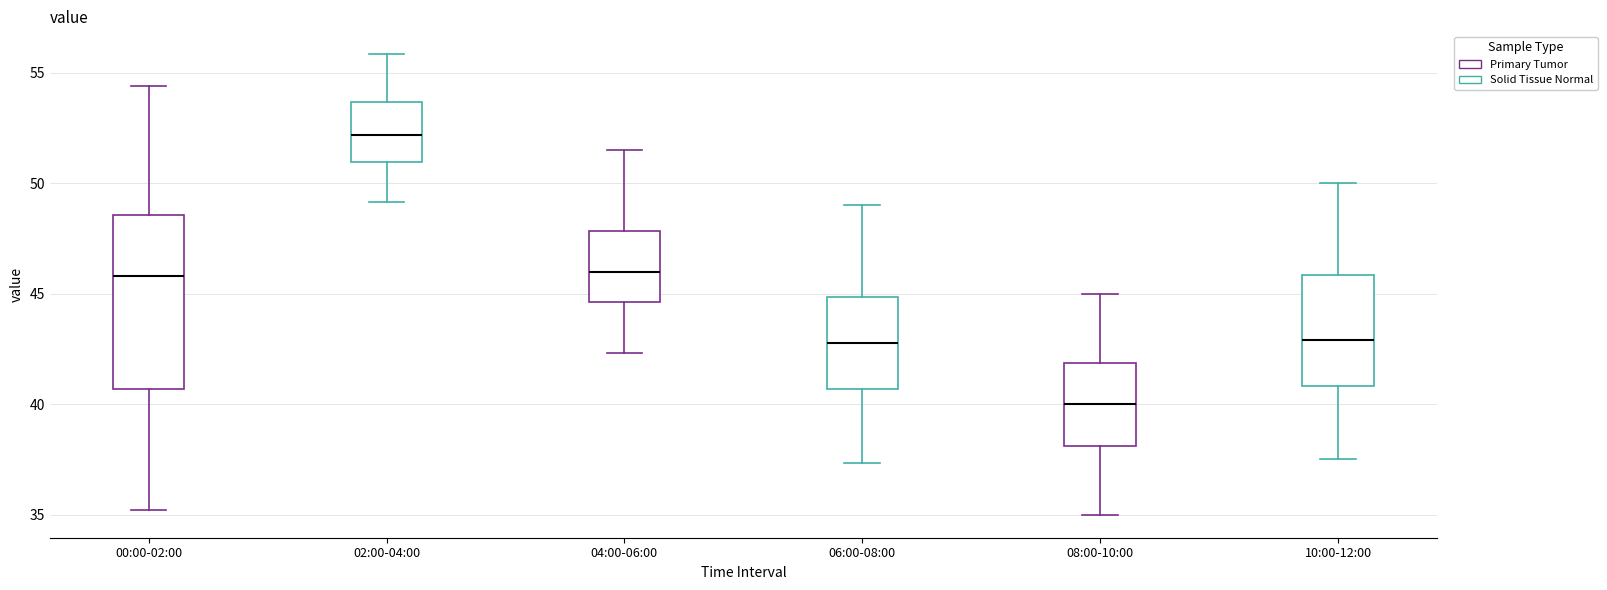

Comparing the boxes themselves (not the whiskers), which one is the tallest?

00:00-02:00